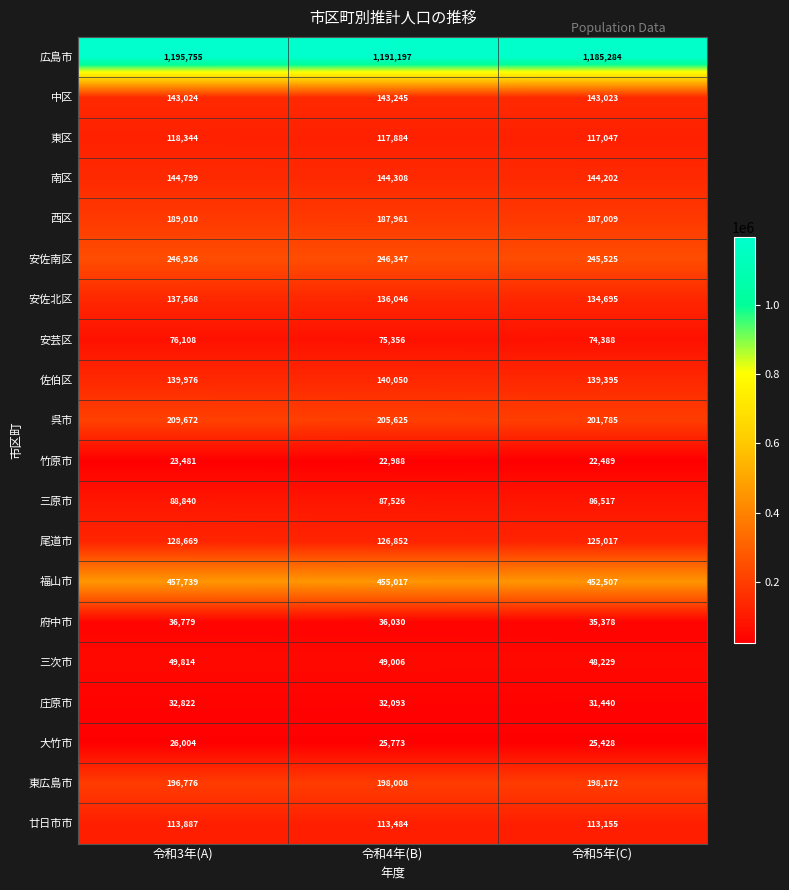

How many series are shown in this chart?

20